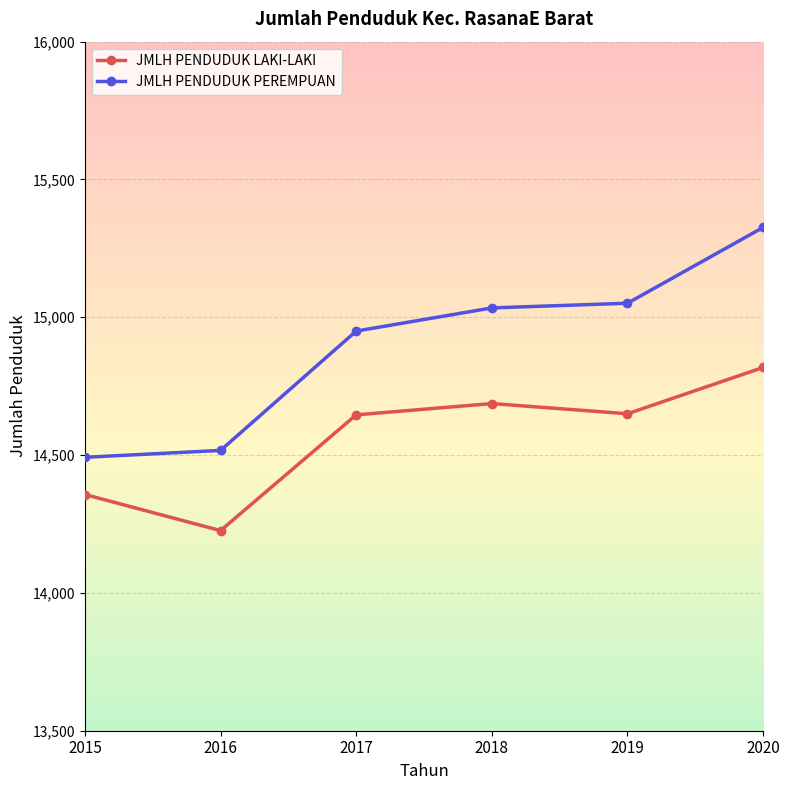

Where is JMLH PENDUDUK PEREMPUAN nearest to the value 14909?

2017